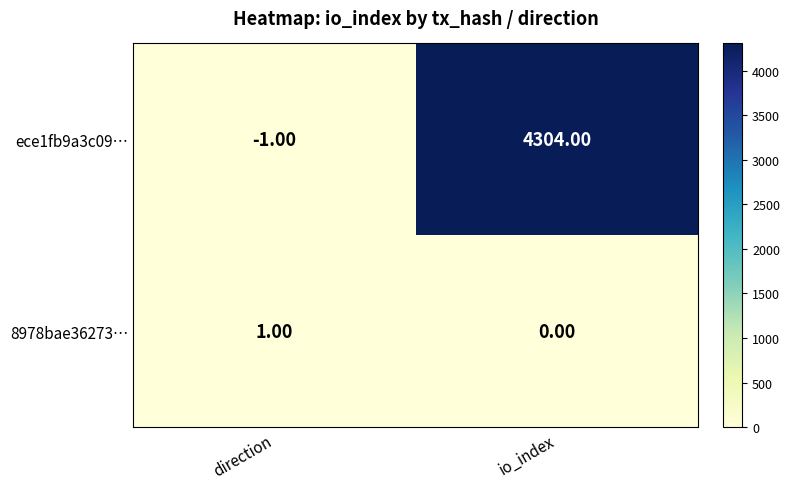

What is the difference between the highest and lowest values at io_index?

4304